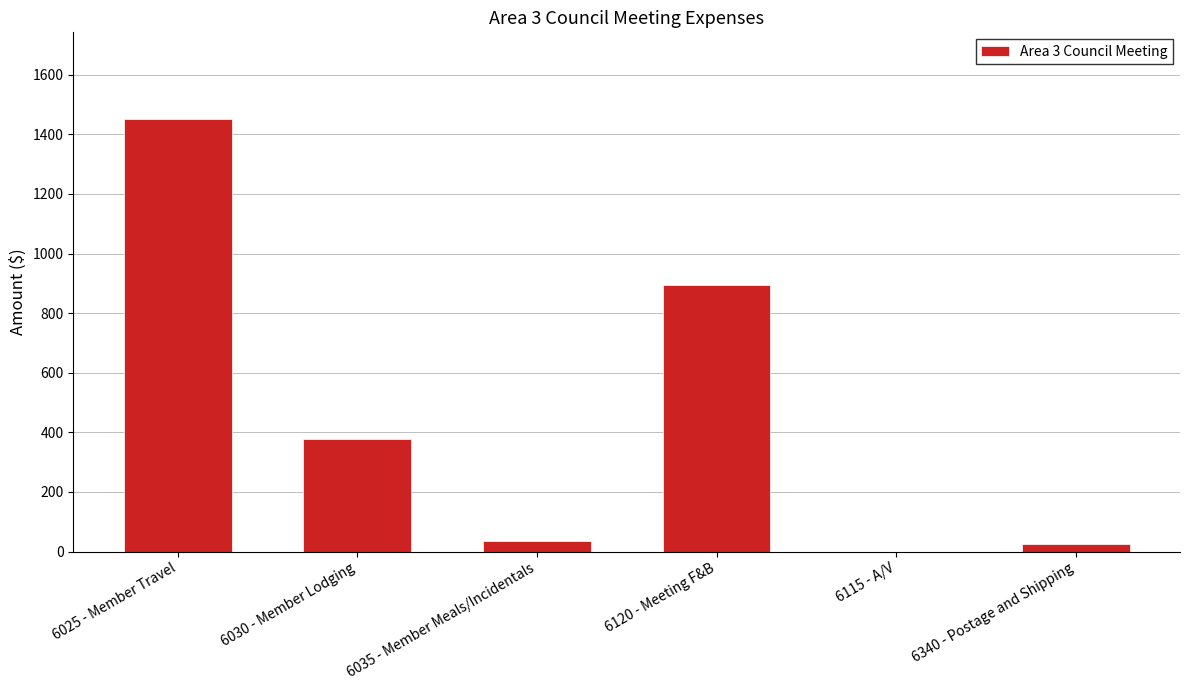

Is it true that the value at 6025 - Member Travel is 1956.0?

False